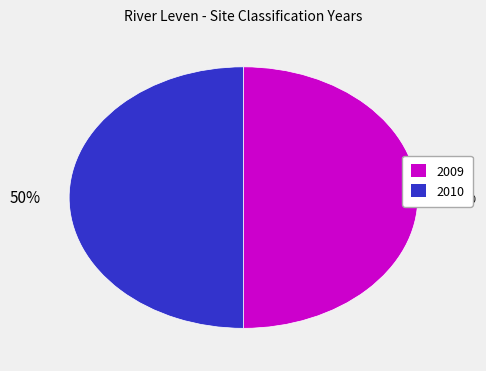

How many slices are in this pie chart?

2